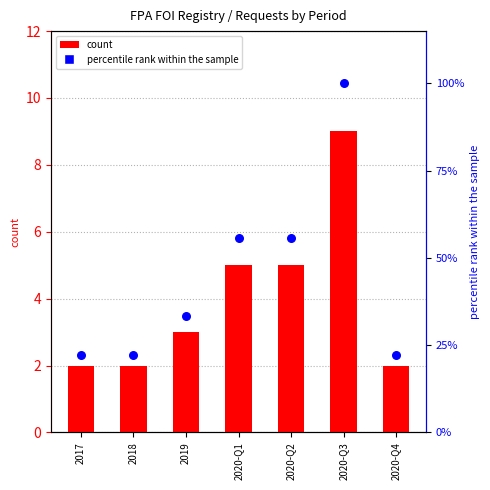

At which category is the sum across all series the highest?

2020-Q3